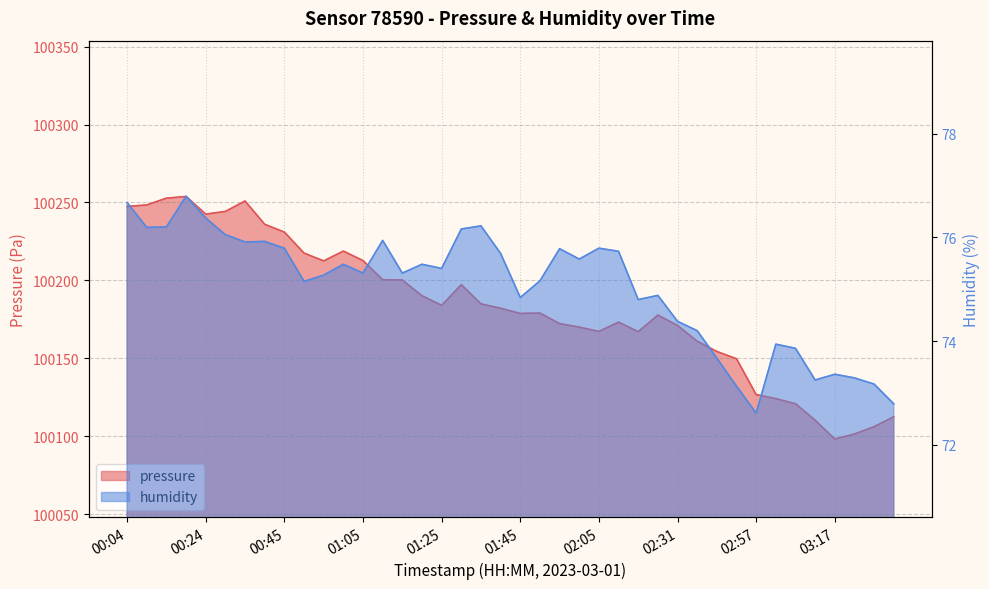

What is the value of the pressure point at the 4th from the left?

100253.8